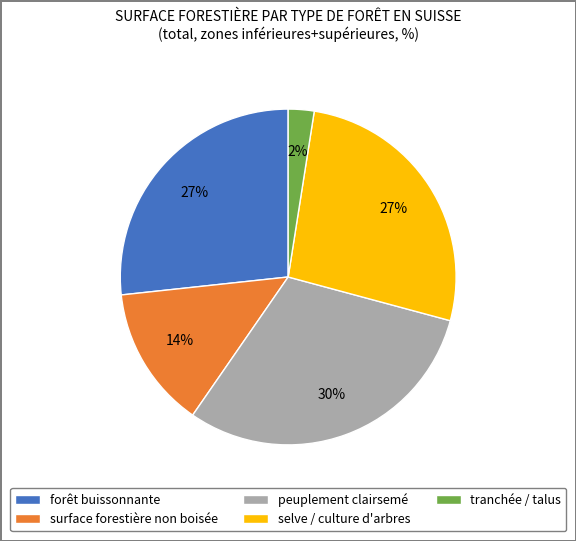

Is there any slice that represents more than half of the pie?

No